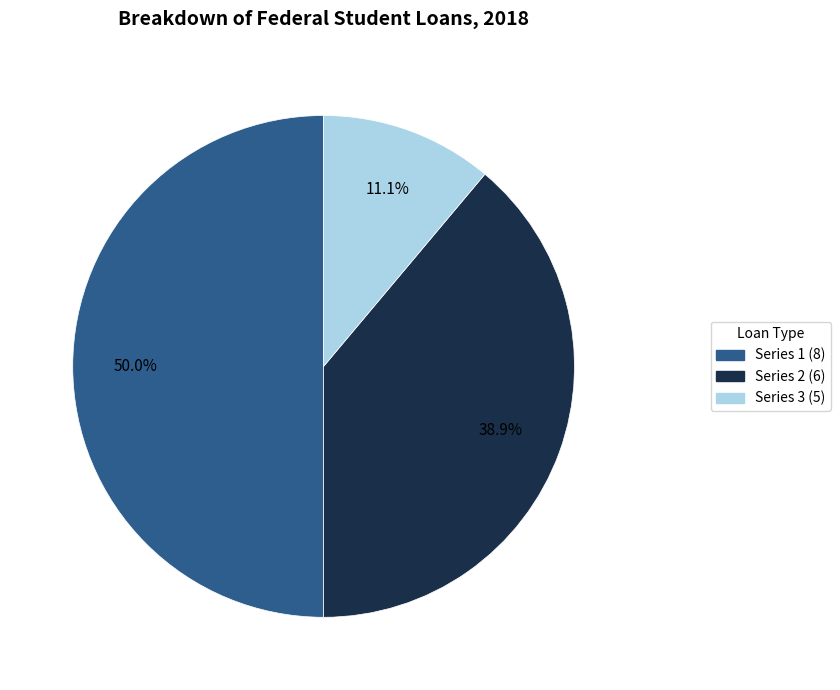

Is the sum of Series 1 (8) and Series 3 (5) greater than half?

Yes